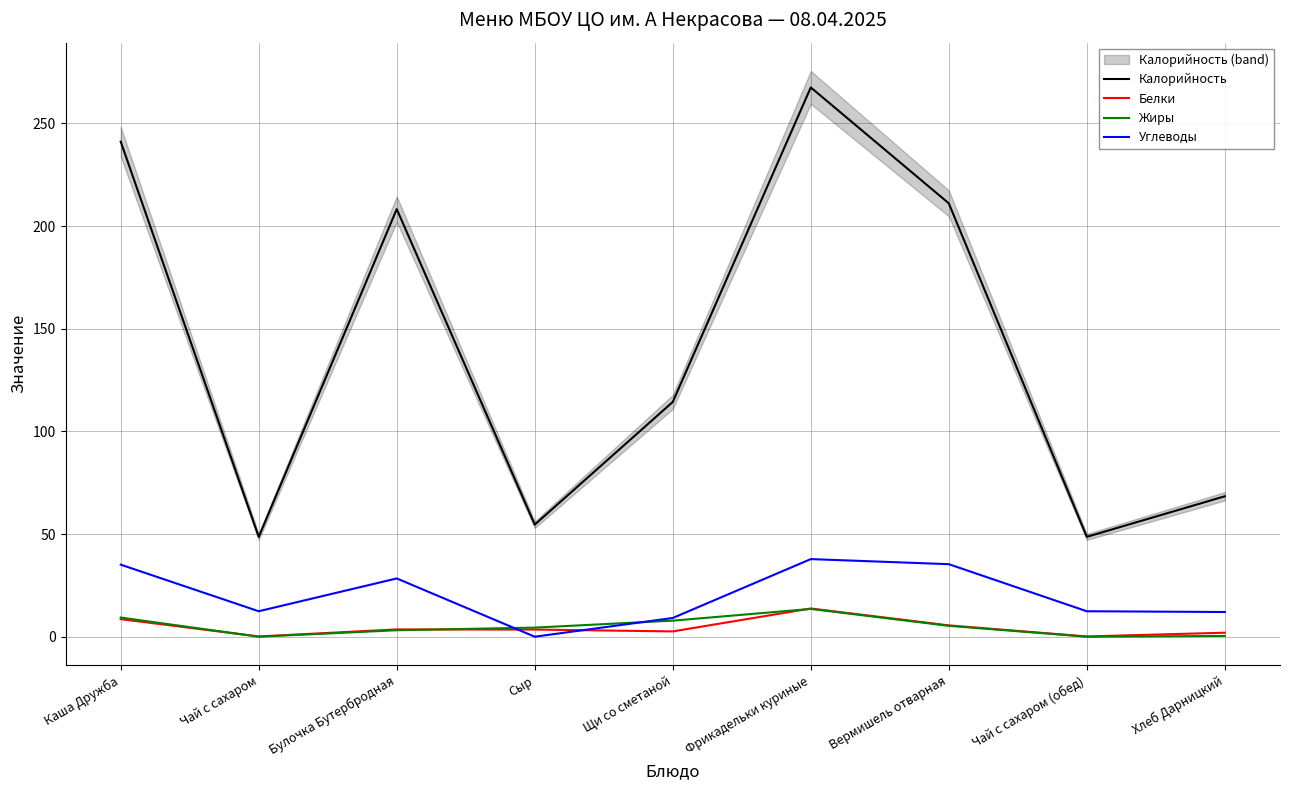

Which series has the widest spread of values?

Калорийность